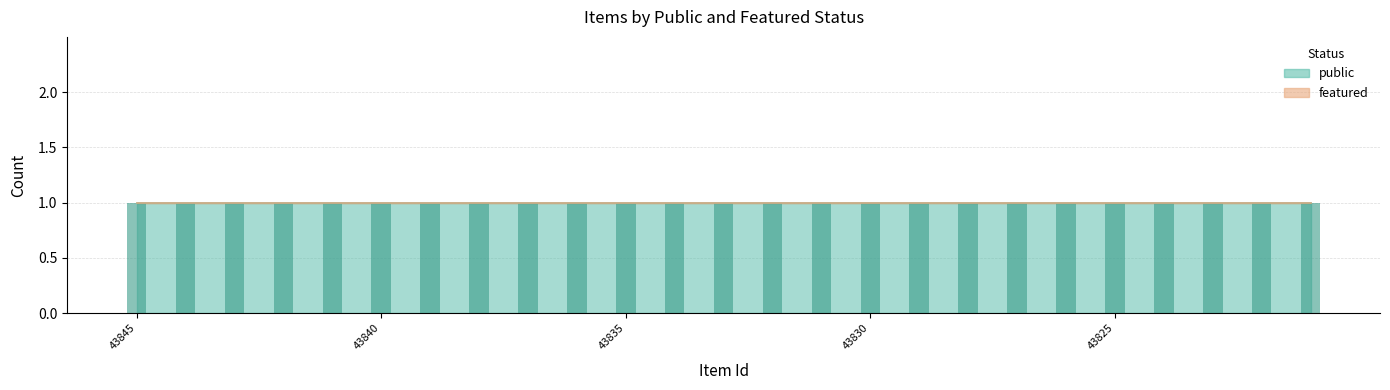

What are all the series names shown in the legend?

public, featured